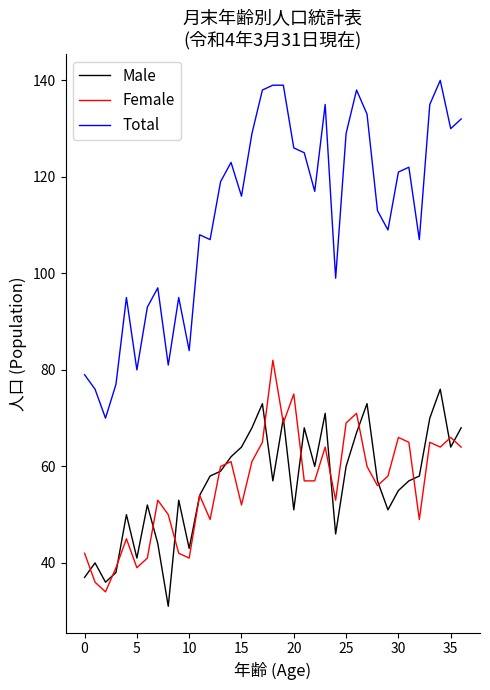

Rank the series by their maximum value, from highest to lowest.

Total, Female, Male